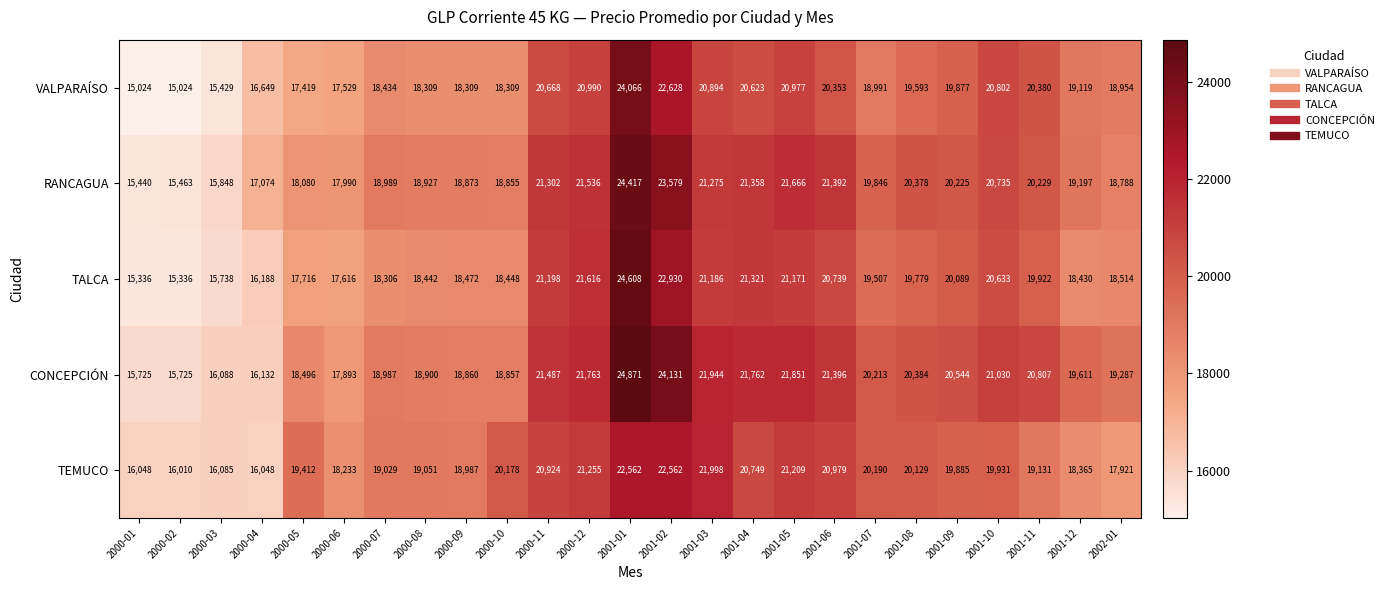

At how many categories does at least one series exceed 15779?

25